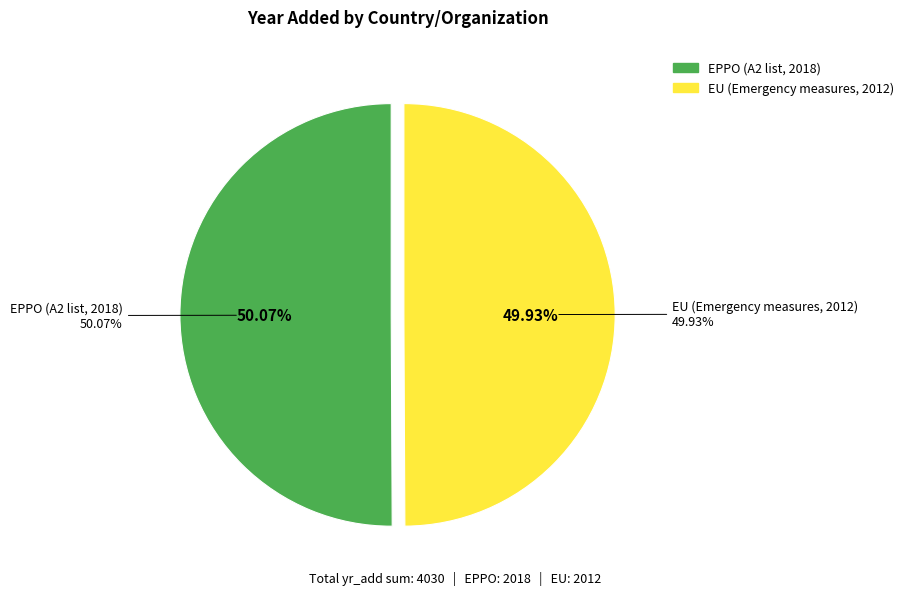

Is there a majority slice in this chart?

Yes